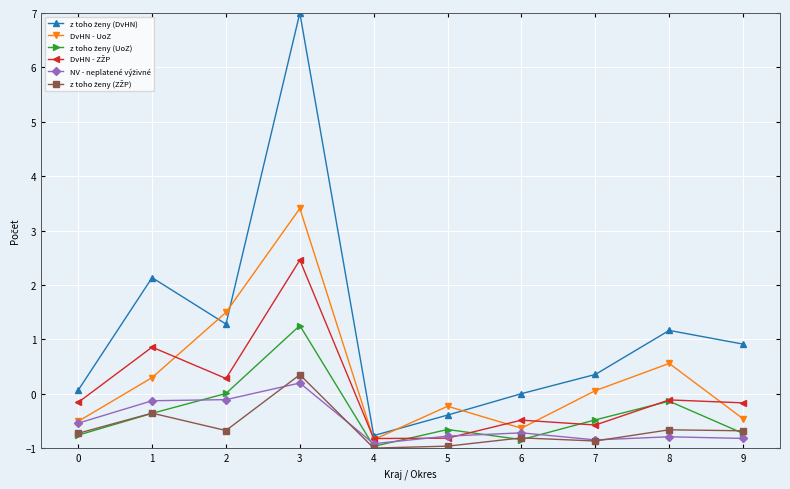

True or false: DvHN - UoZ has a value of 0.6 at 8.

True